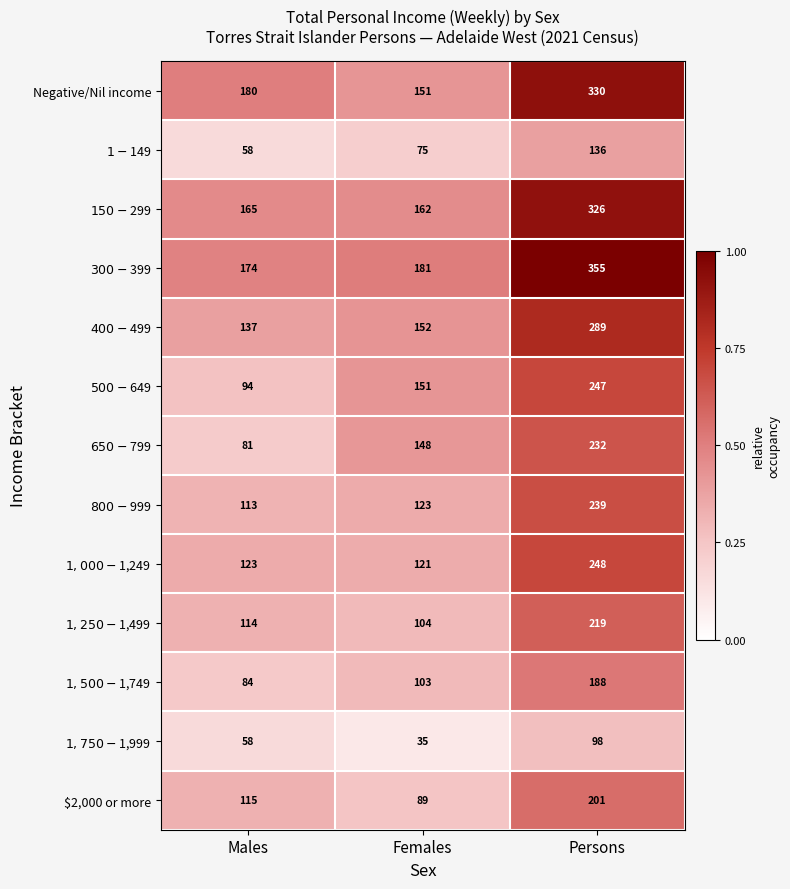

At which label is Negative/Nil income closest to 240?

Males